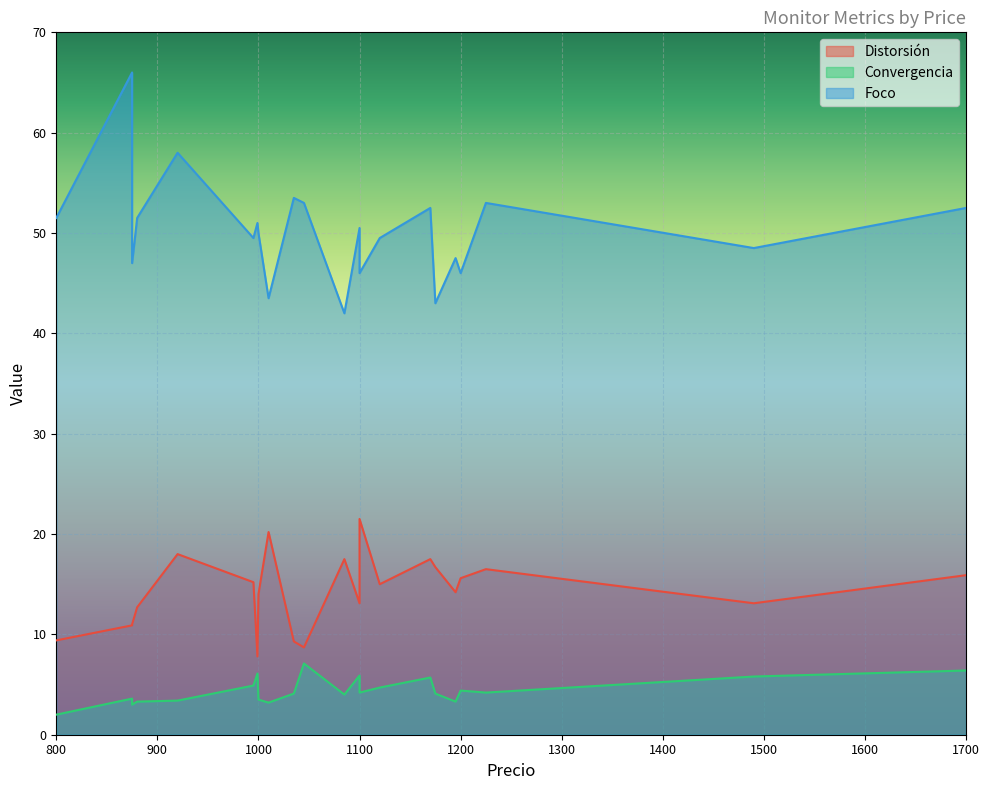

Which category has the lowest value in the Convergencia series?

800